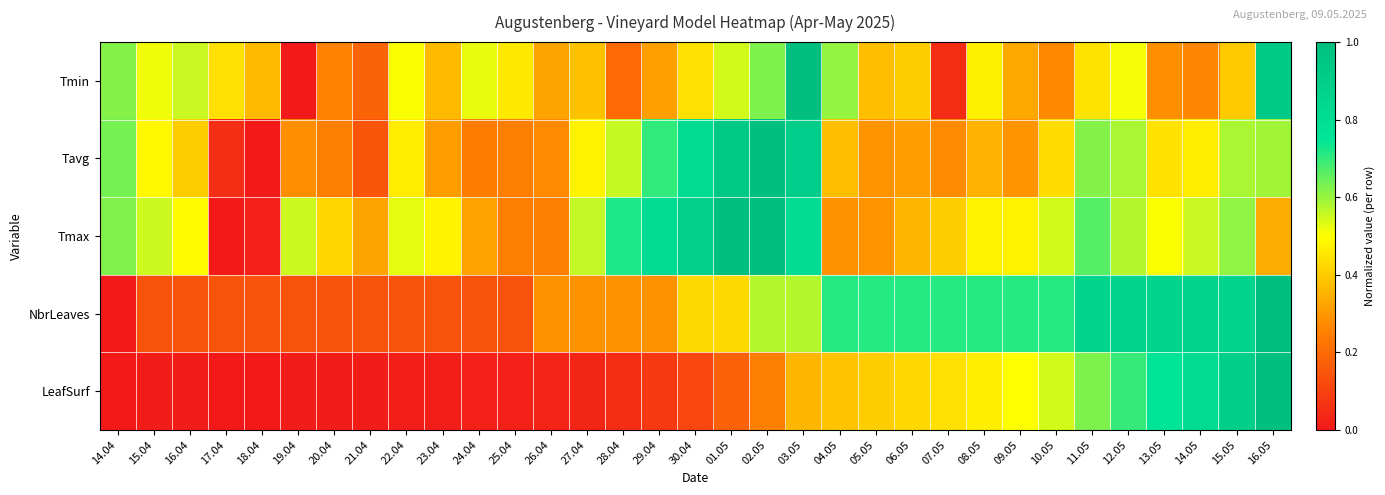

At which category is the sum across all series the highest?

16.05